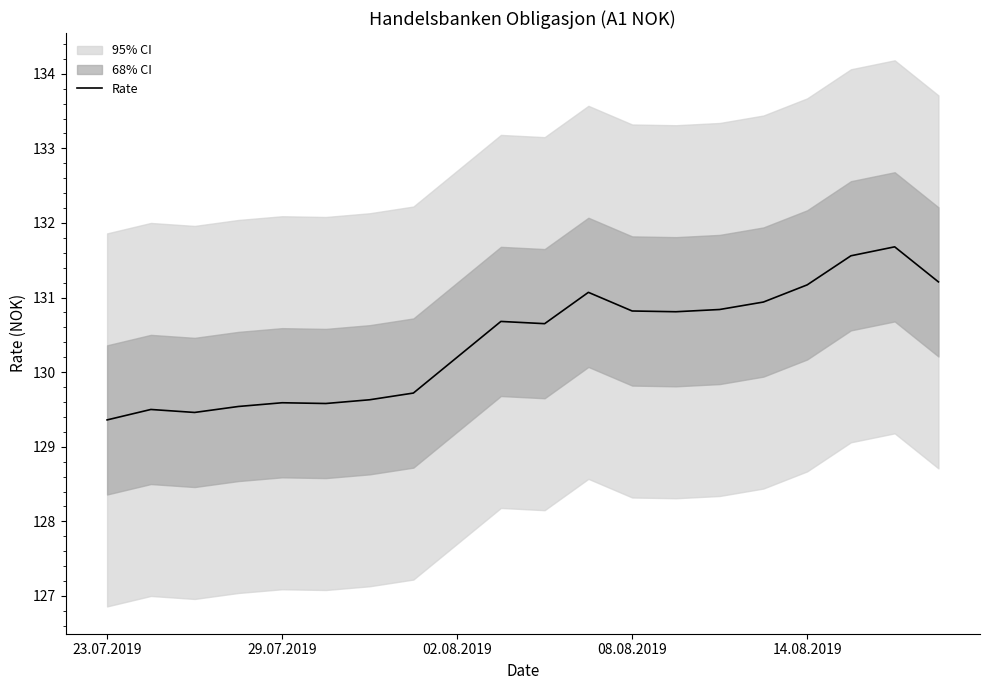

What is the maximum value for Rate?

131.7